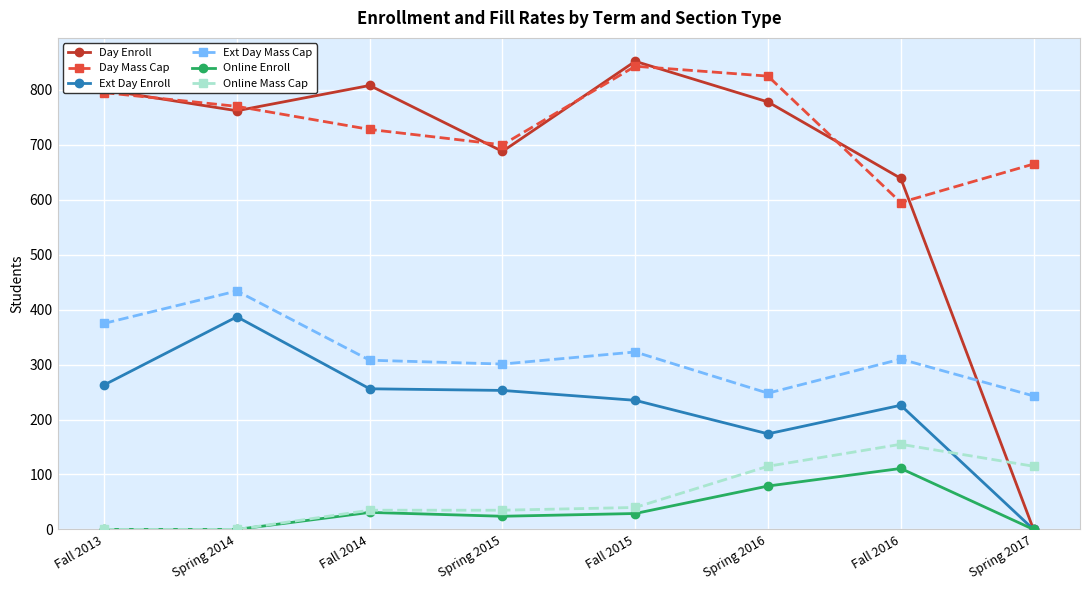

How many lines are shown in the chart?

6